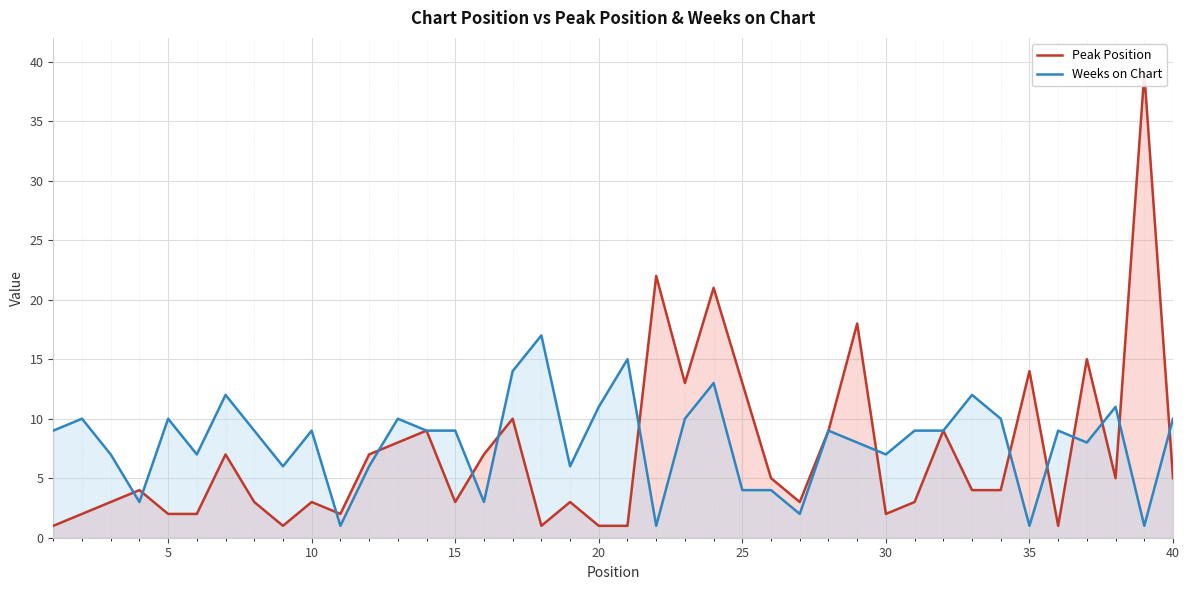

How many values in the Peak Position series are below 4?

18